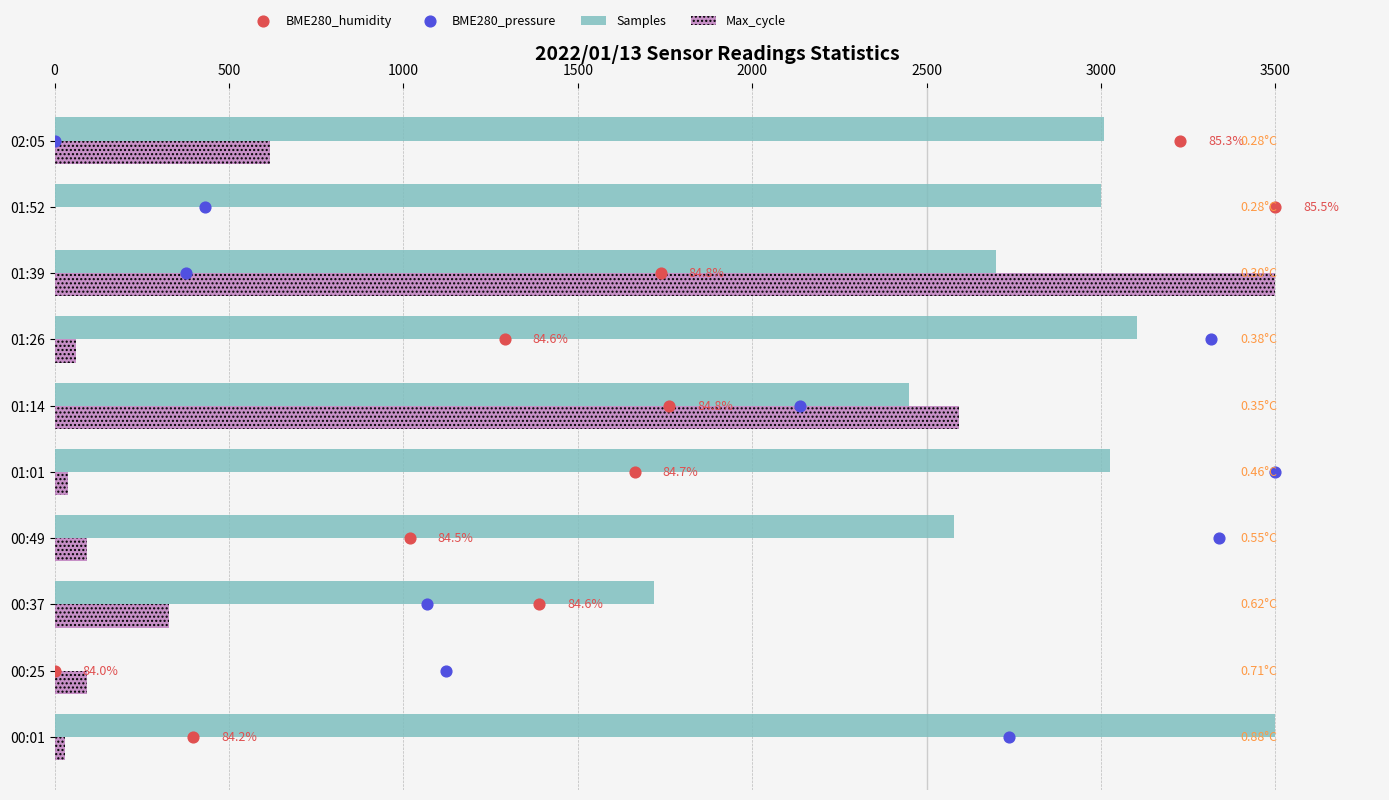

What is the total value across all series at 3000?

3177.0